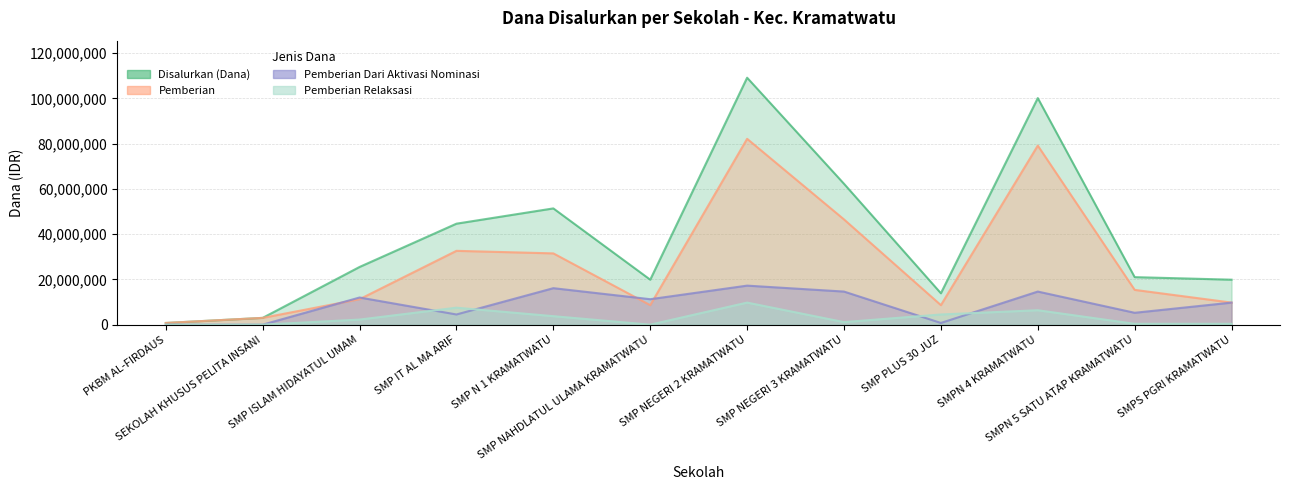

What is the spread (max minus min) of values at SMP PLUS 30 JUZ?

13125000